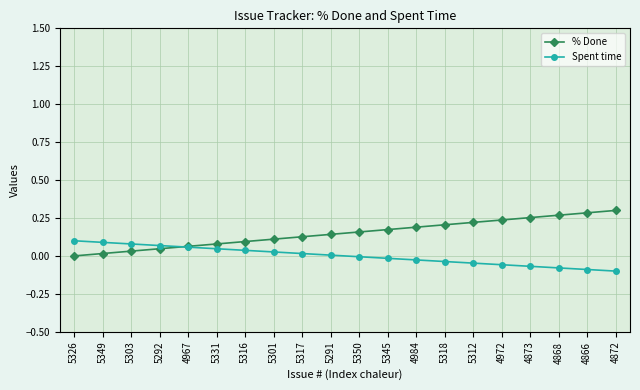

At which category is the sum across all series the highest?

4872